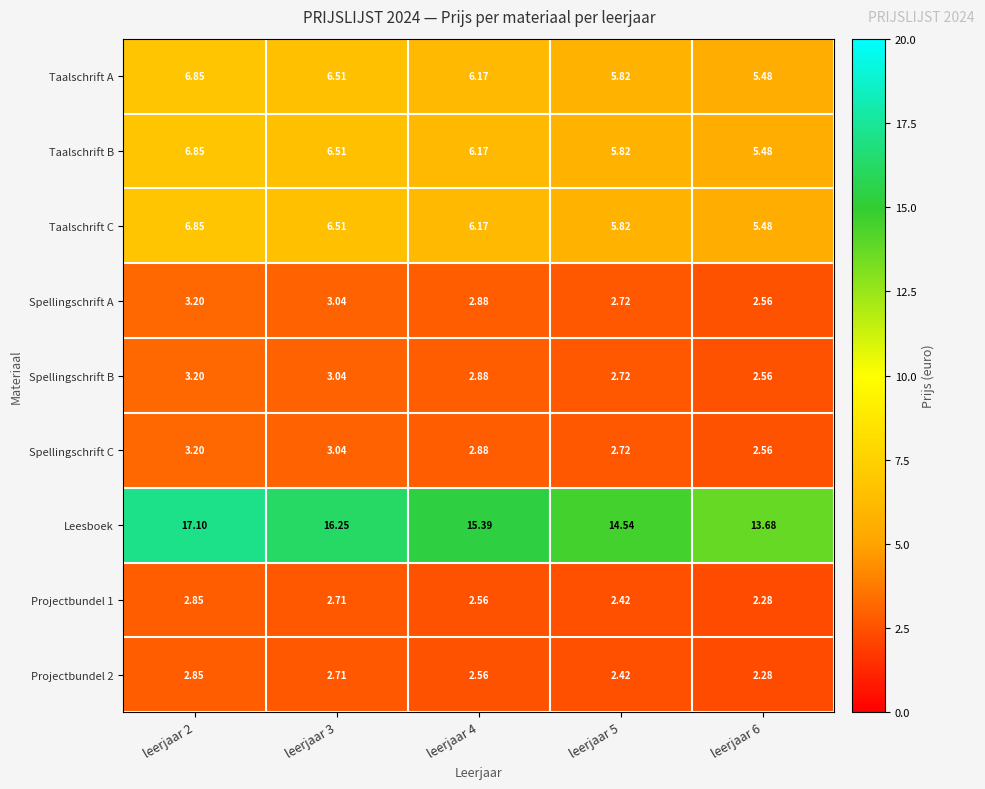

Which series has the largest total across all categories?

Leesboek